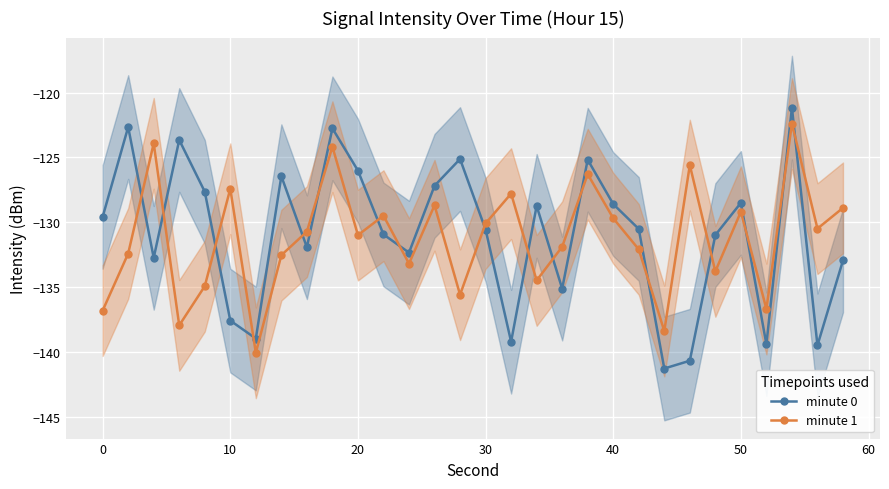

What is the value of the minute 0 point at the 5th from the left?

-127.7